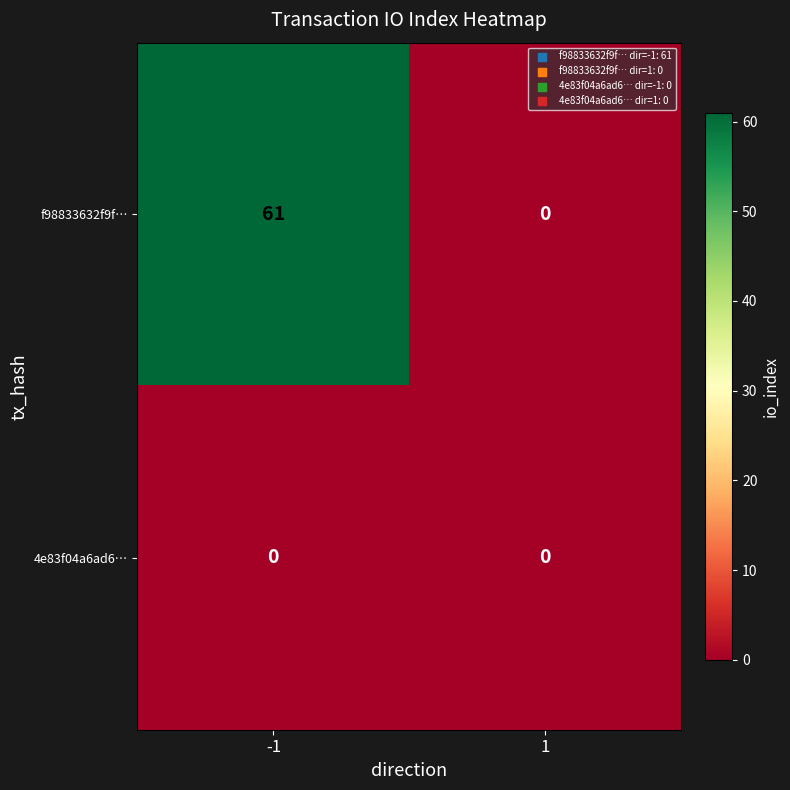

At which category is the sum across all series the highest?

-1